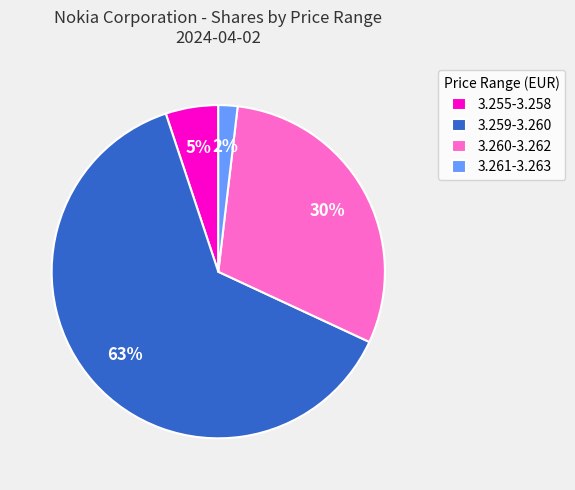

To the nearest percent, what is the average slice percentage?

25%